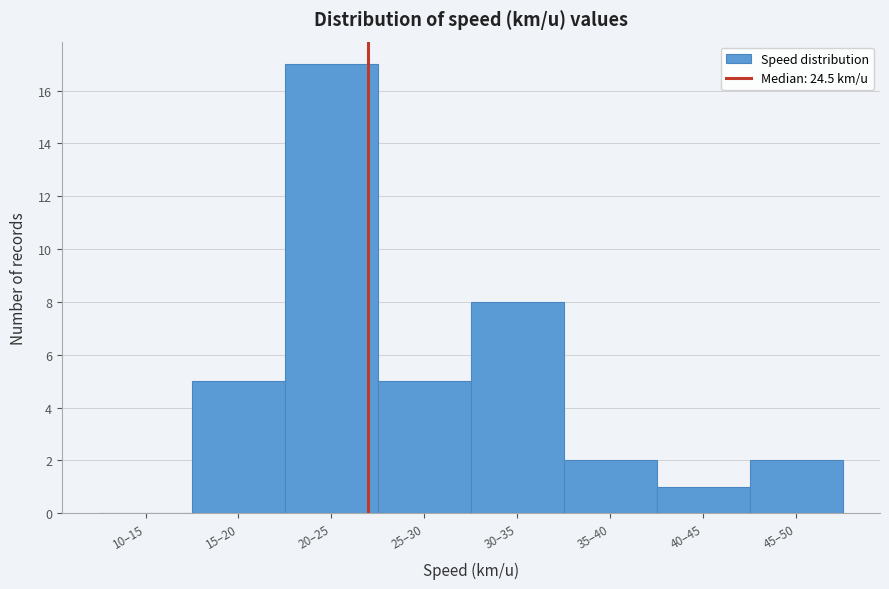

Reading right to left, list all the values displayed in this chart.

45–50=2	40–45=1	35–40=2	30–35=8	25–30=5	20–25=17	15–20=5	10–15=0